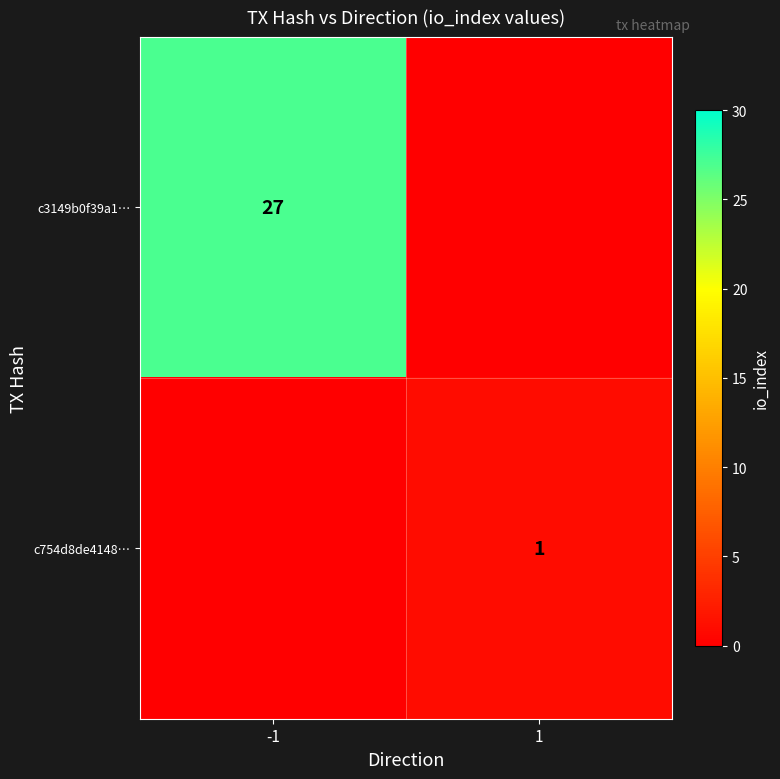

The c3149b0f39a1… series shows 14 at -1. True or false?

False